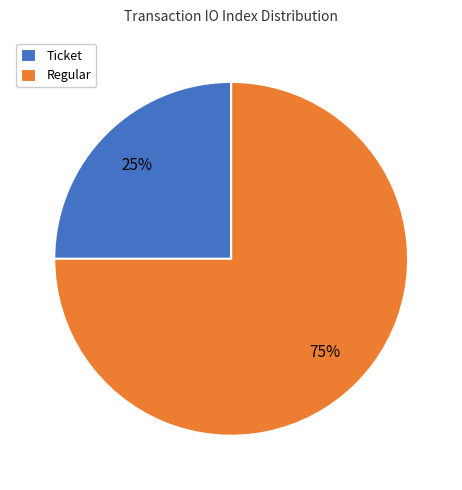

To the nearest percent, what is the average slice percentage?

50%